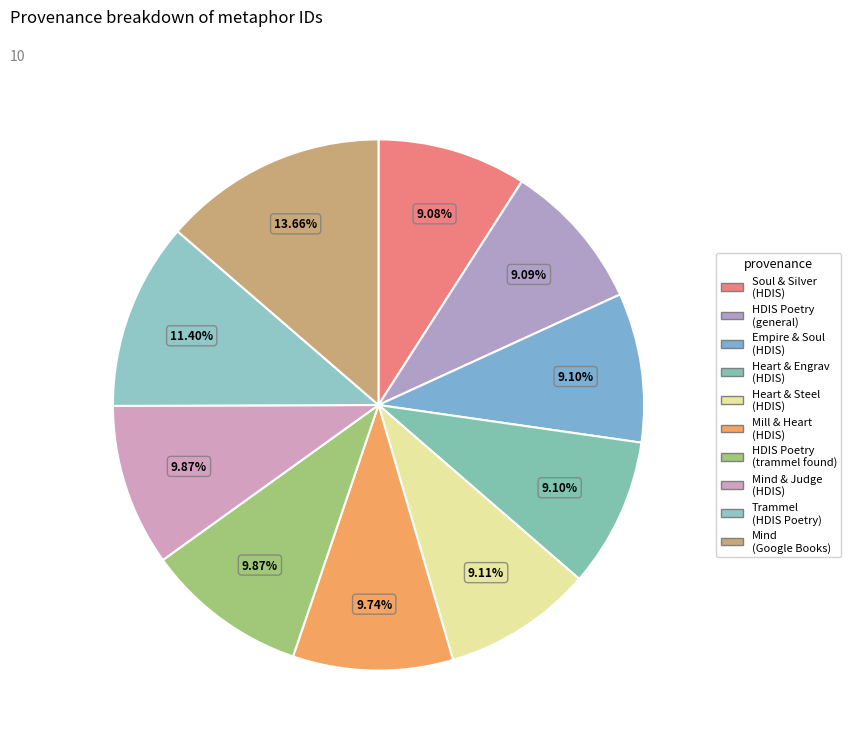

Count the number of slices in the pie.

10